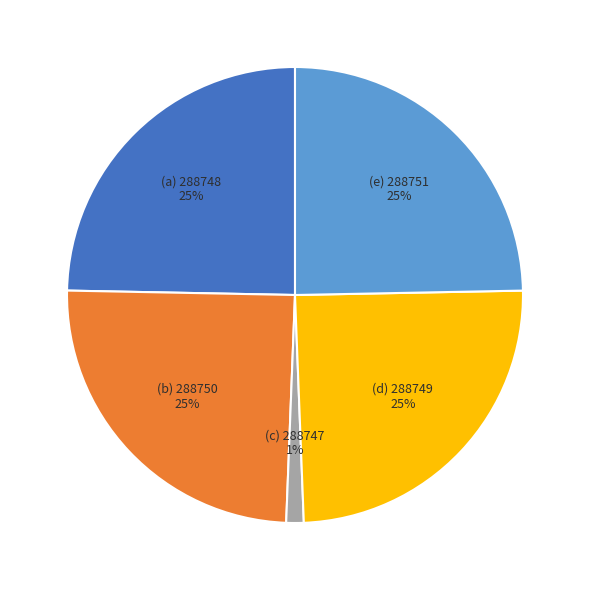

To the nearest percent, what is the average slice percentage?

20%